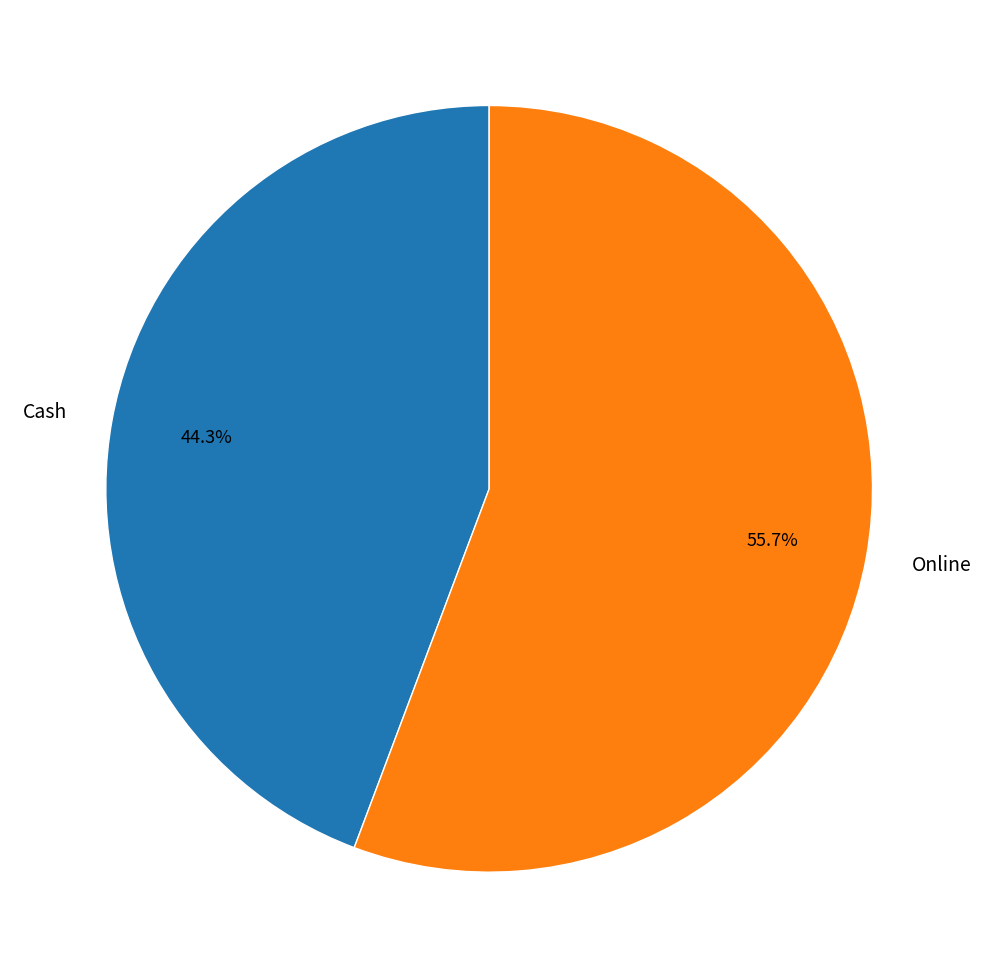

Rank the categories by value from lowest to highest.

Cash, Online